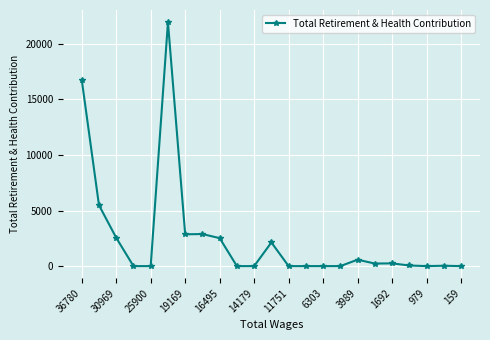

How many lines are shown in the chart?

1